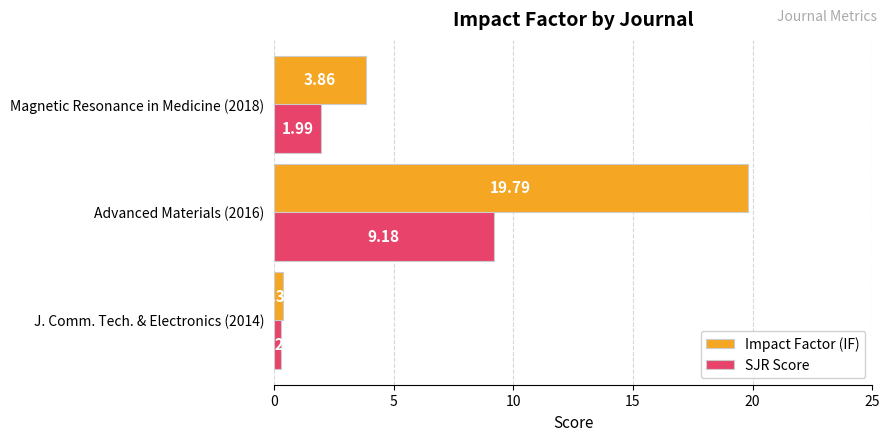

What is the difference between the maximum and minimum values in the Impact Factor (IF) series?

19.4